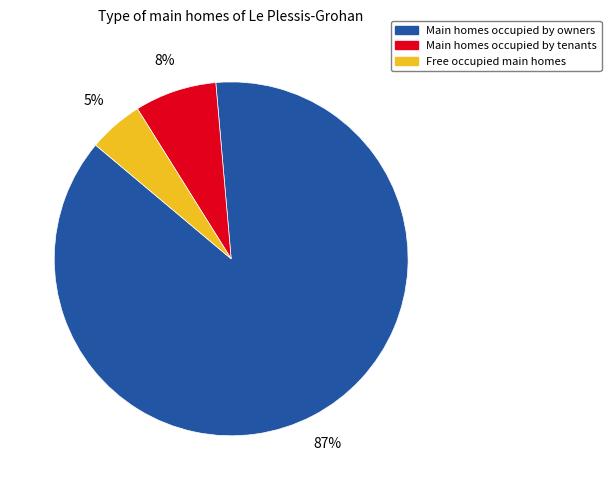

Is it true that Free occupied main homes is 1% of the pie?

False